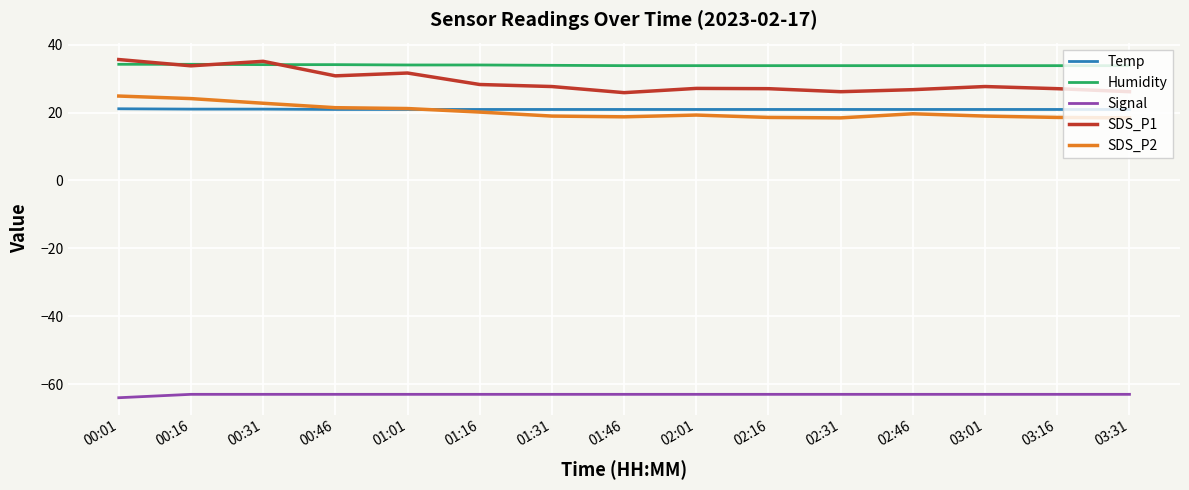

How many categories are shown in the chart?

15